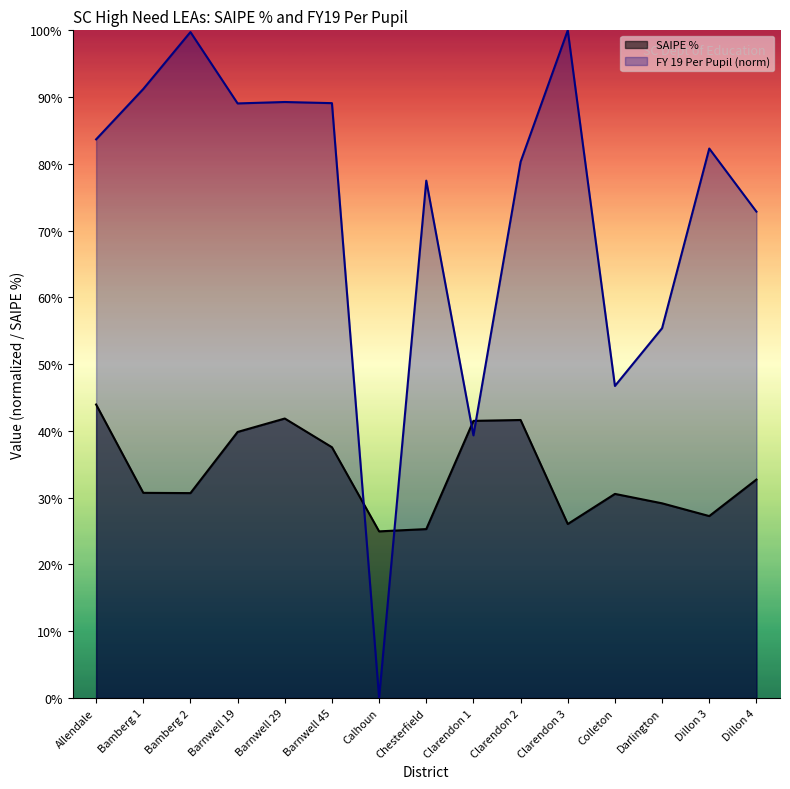

What is the difference between the second highest and second lowest values in the FY 19 Per Pupil series?

0.6